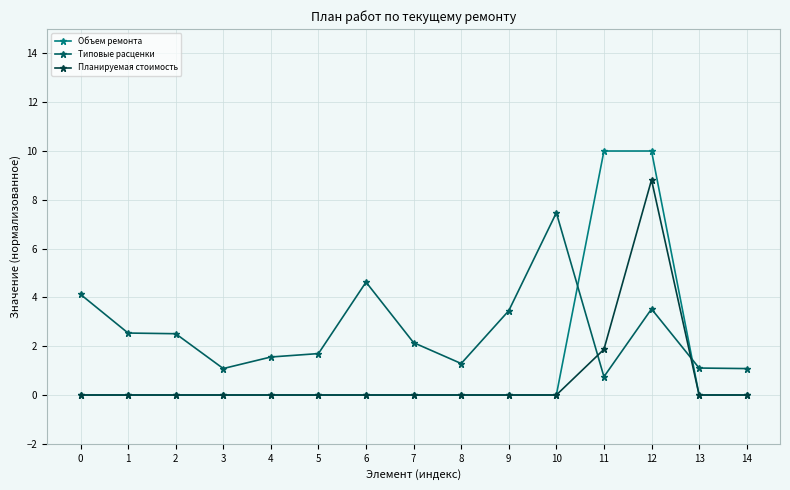

Between 1 and 9, which series saw the biggest shift?

Типовые расценки